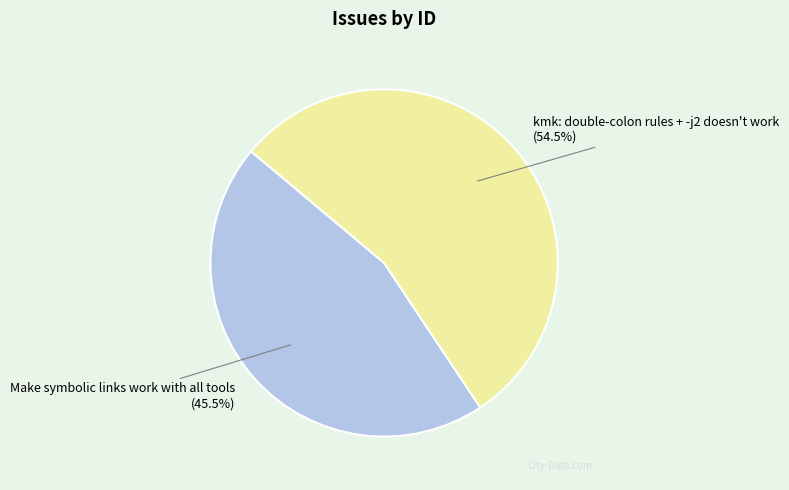

Which slice represents more than half of the pie?

kmk: double-colon rules + -j2 doesn't work